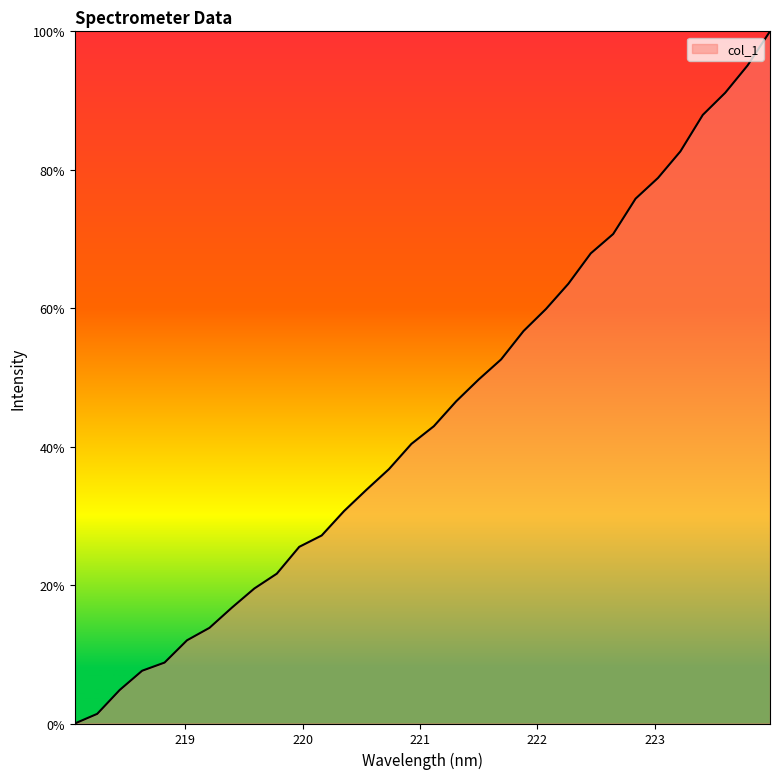

What is the sum of all values?

14.2